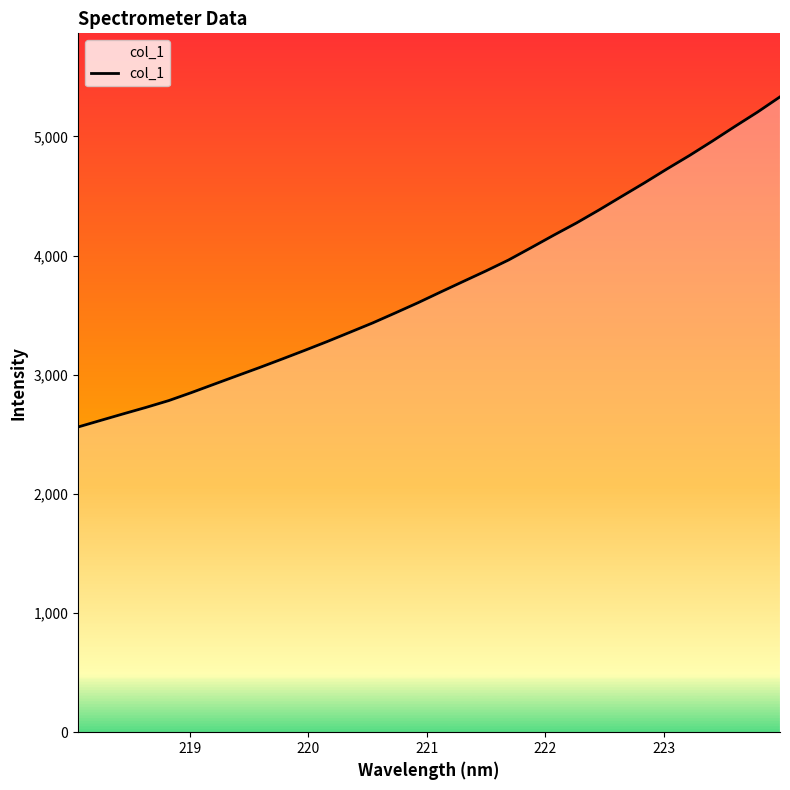

What is the sum of all values?

120160.6